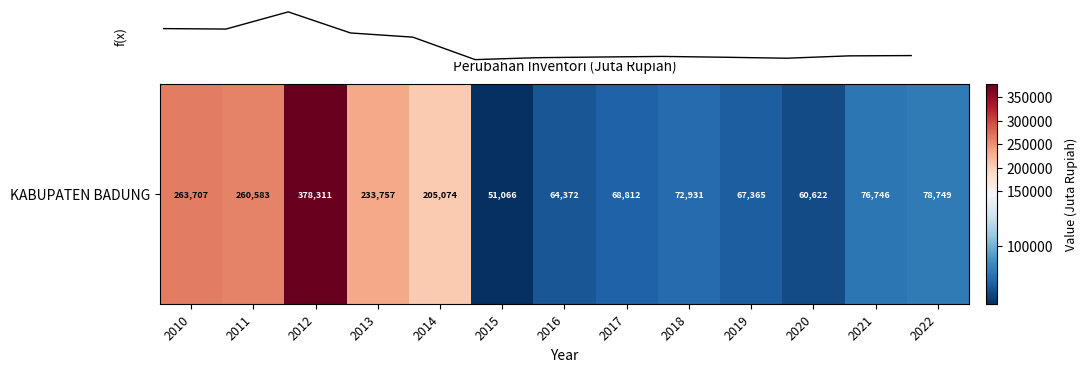

Is this an area chart (filled region under the line)?

No